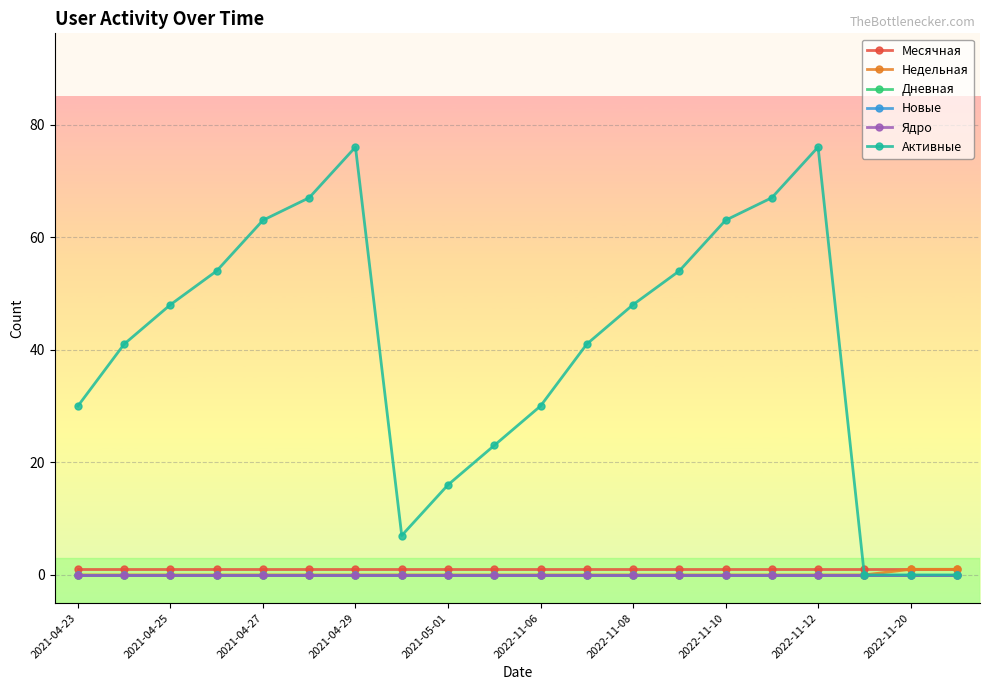

Where is Ядро nearest to the value 0?

2021-04-23